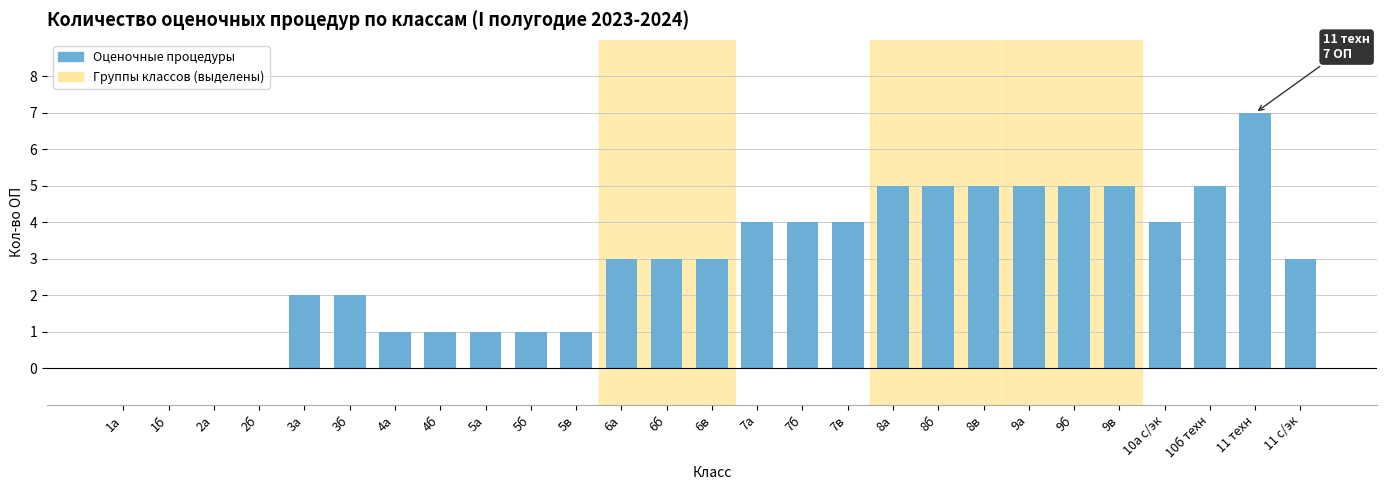

Reading left to right, extract all data points from this chart.

1а=0	1б=0	2а=0	2б=0	3а=2	3б=2	4а=1	4б=1	5а=1	5б=1	5в=1	6а=3	6б=3	6в=3	7а=4	7б=4	7в=4	8а=5	8б=5	8в=5	9а=5	9б=5	9в=5	10а с/эк=4	10б техн=5	11 техн=7	11 с/эк=3